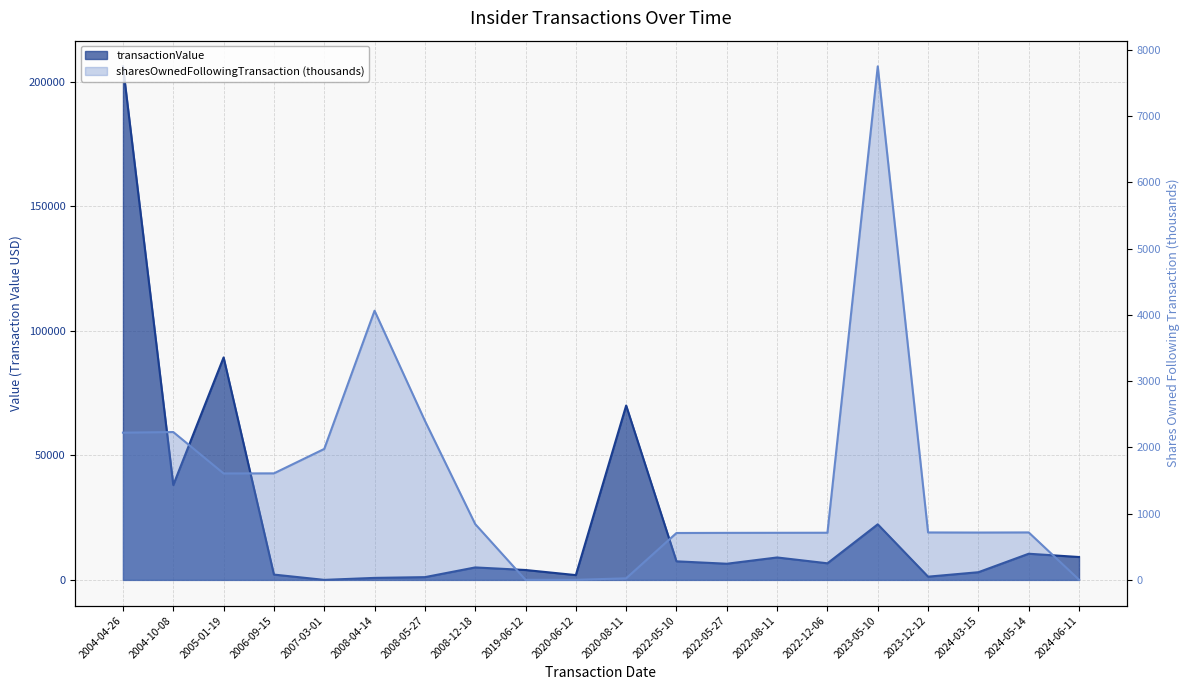

What is the spread (max minus min) of values at 2022-08-11?

8289.2